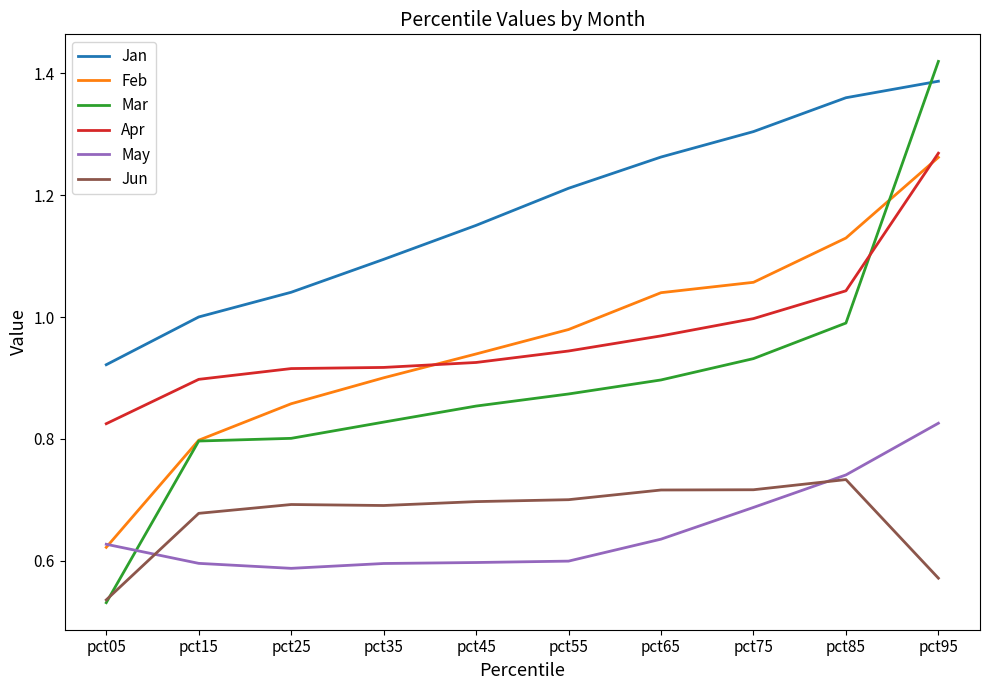

How many times do Mar and Jun cross each other?

1